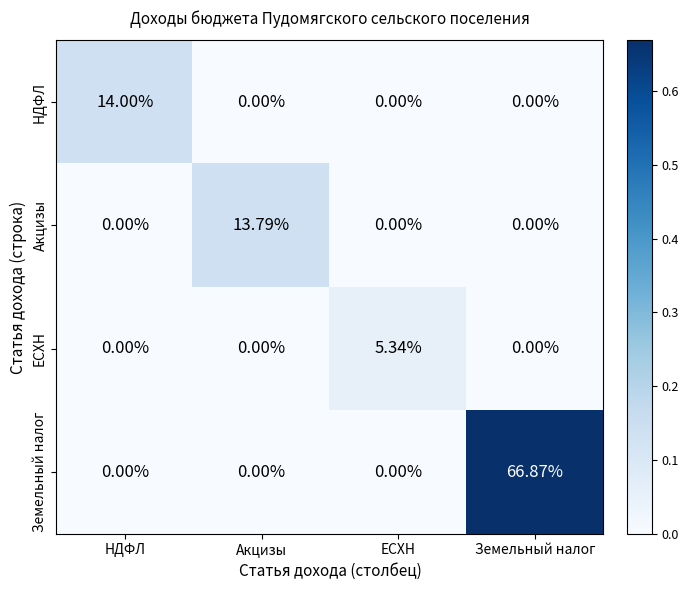

Which series has the largest total across all categories?

Земельный налог